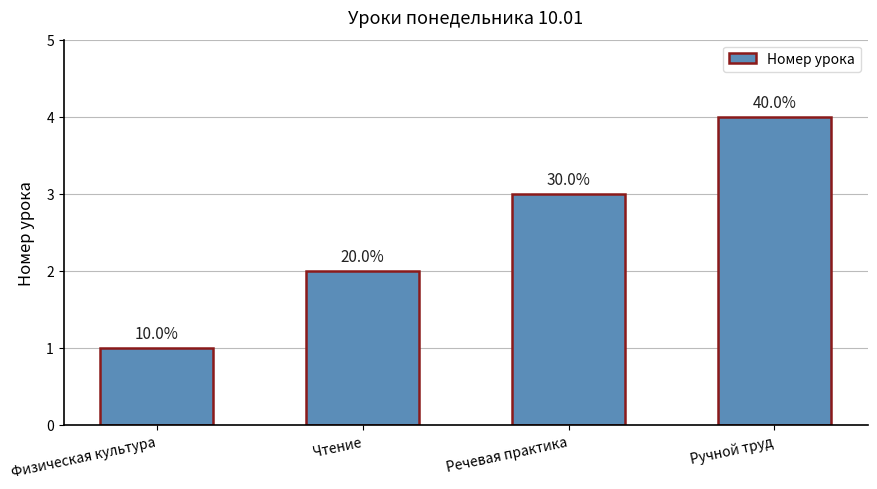

Is it true that the value at Чтение is 2?

True